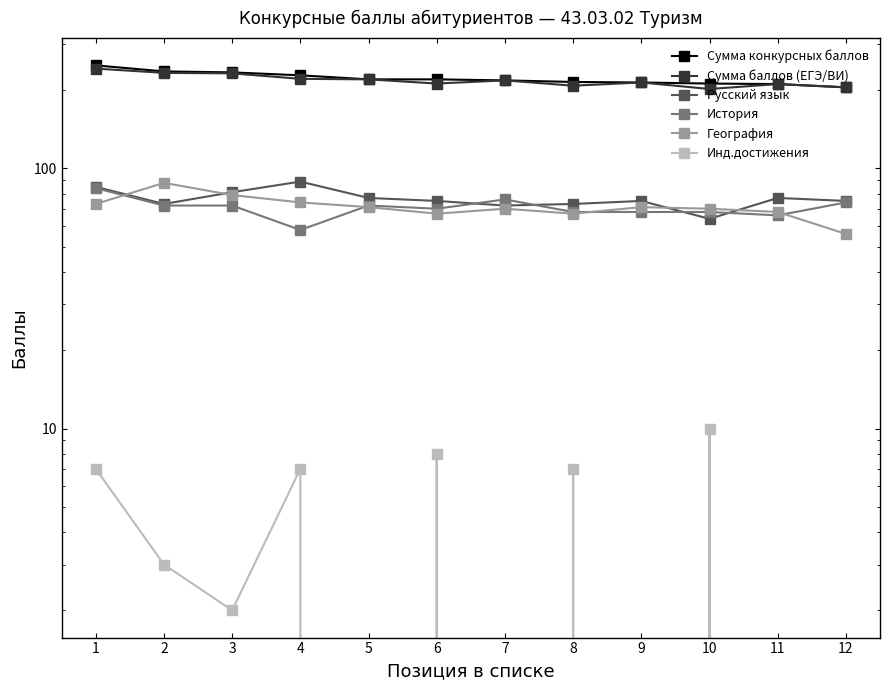

The Русский язык series shows 81 at 3. True or false?

True